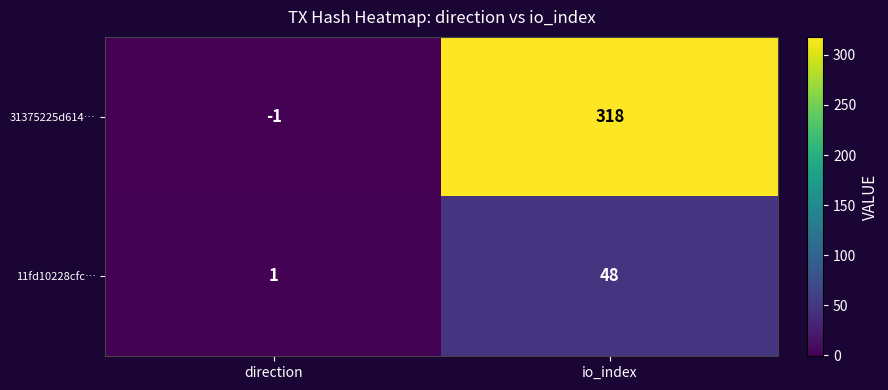

What is the sum of all 11fd10228cfc… values?

49